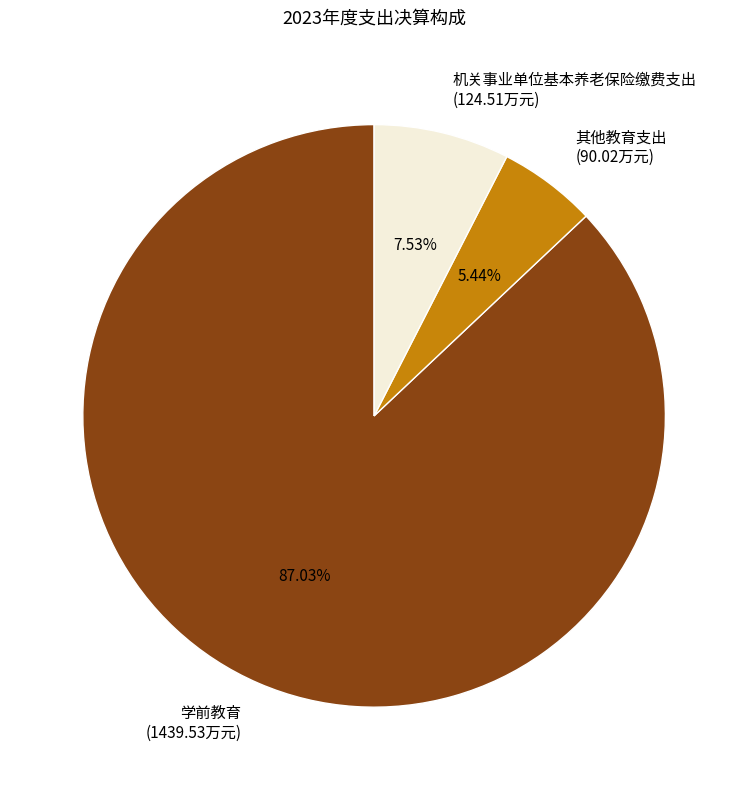

Which slice is the smallest?

其他教育支出